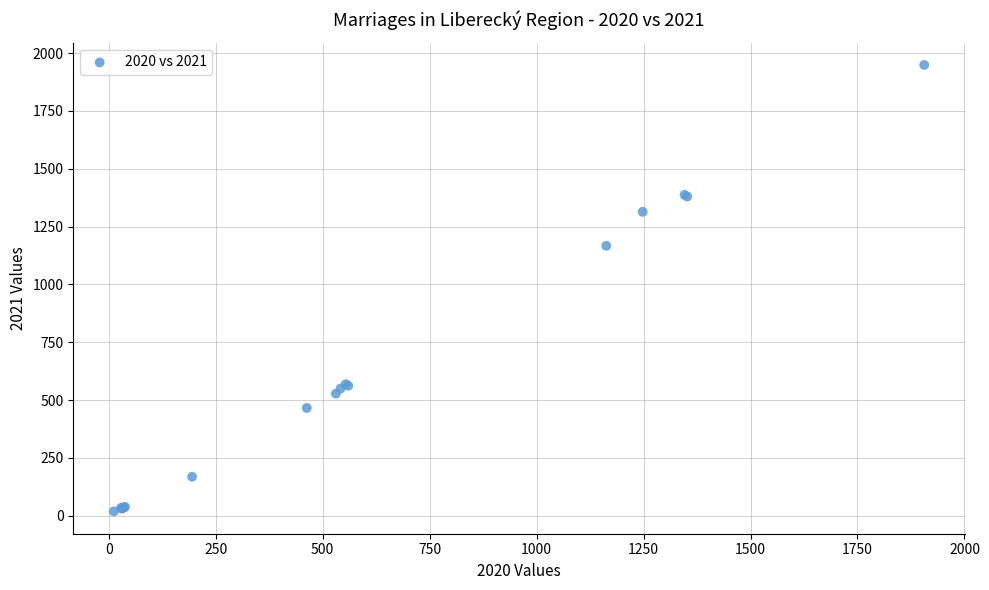

What Y value in the scatter plot is closest to 984?

1167.0